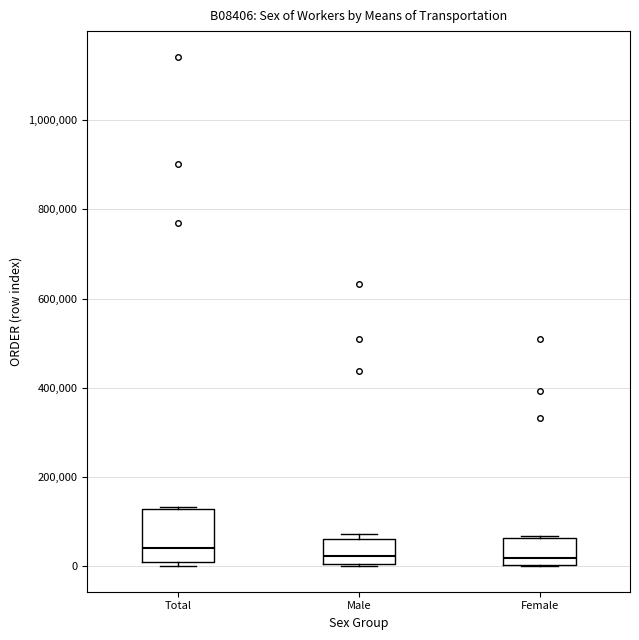

Reading left to right, transcribe this box plot: for each box, give where its median line is, the range the box spans, and where its two whiskers end, as read against the y-axis. The values are not printed on the chart, so give them approximately, as read against the axis.

Total: median 40000, box 20000 to 120000, whiskers 0 to 140000
Male: median 20000, box 0 to 60000, whiskers 0 to 80000
Female: median 20000, box 0 to 60000, whiskers 0 to 60000